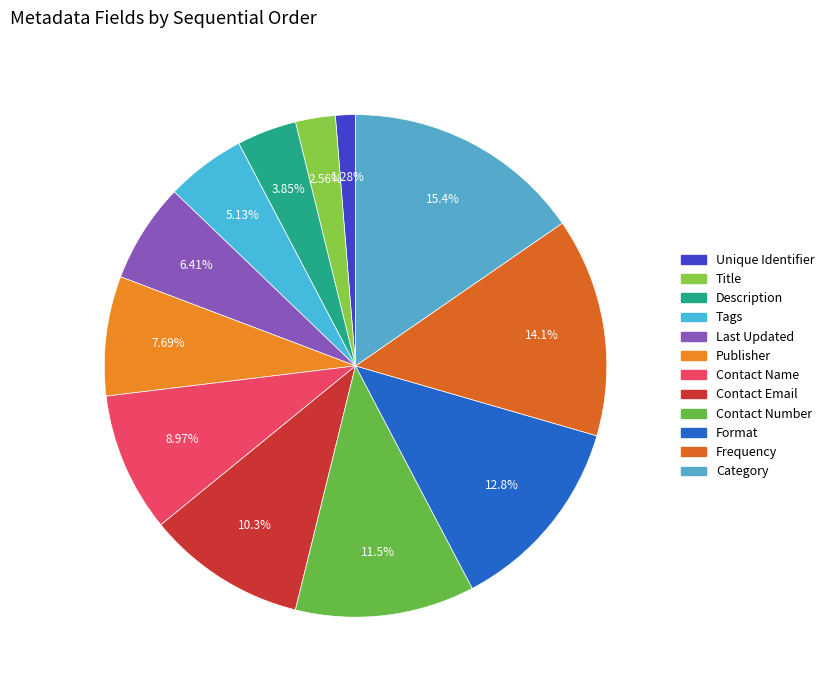

To the nearest percent, what portion does Unique Identifier represent?

1%